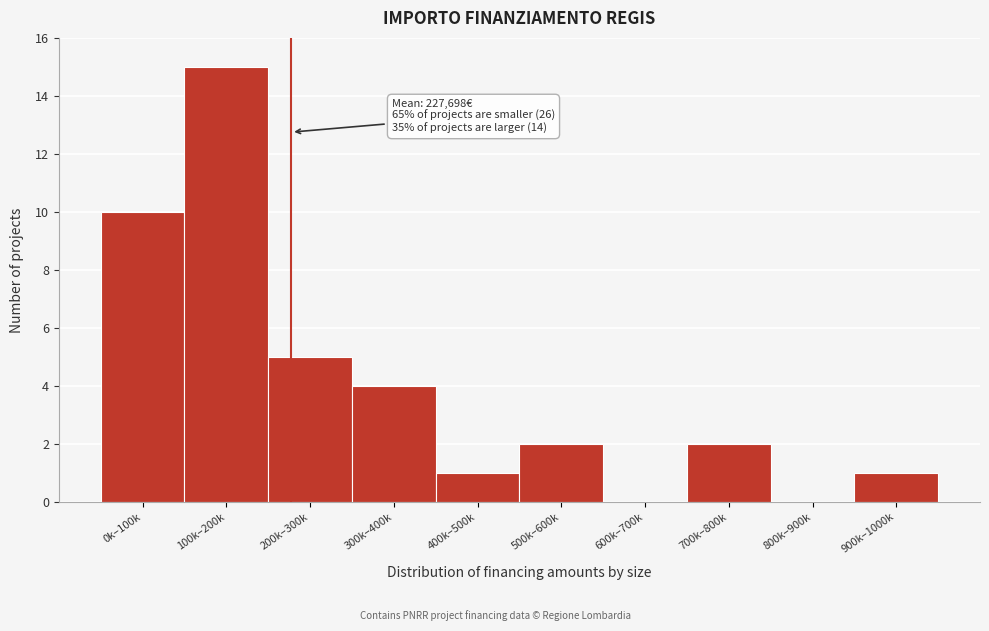

Reading left to right, transcribe all the data shown in this chart.

0k–100k=10	100k–200k=15	200k–300k=5	300k–400k=4	400k–500k=1	500k–600k=2	600k–700k=0	700k–800k=2	800k–900k=0	900k–1000k=1